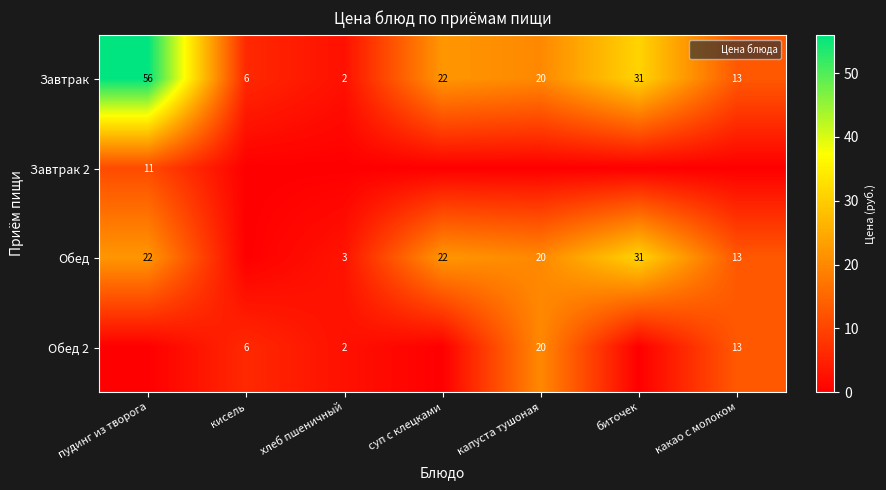

What value does the Завтрак series have at капуста тушоная?

20.0